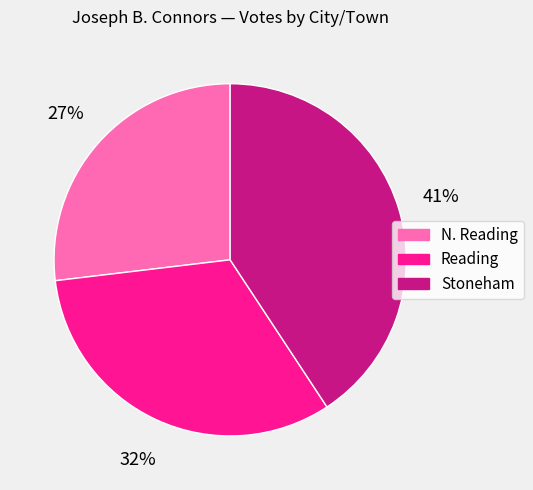

The Stoneham slice represents 50% of the pie. True or false?

False